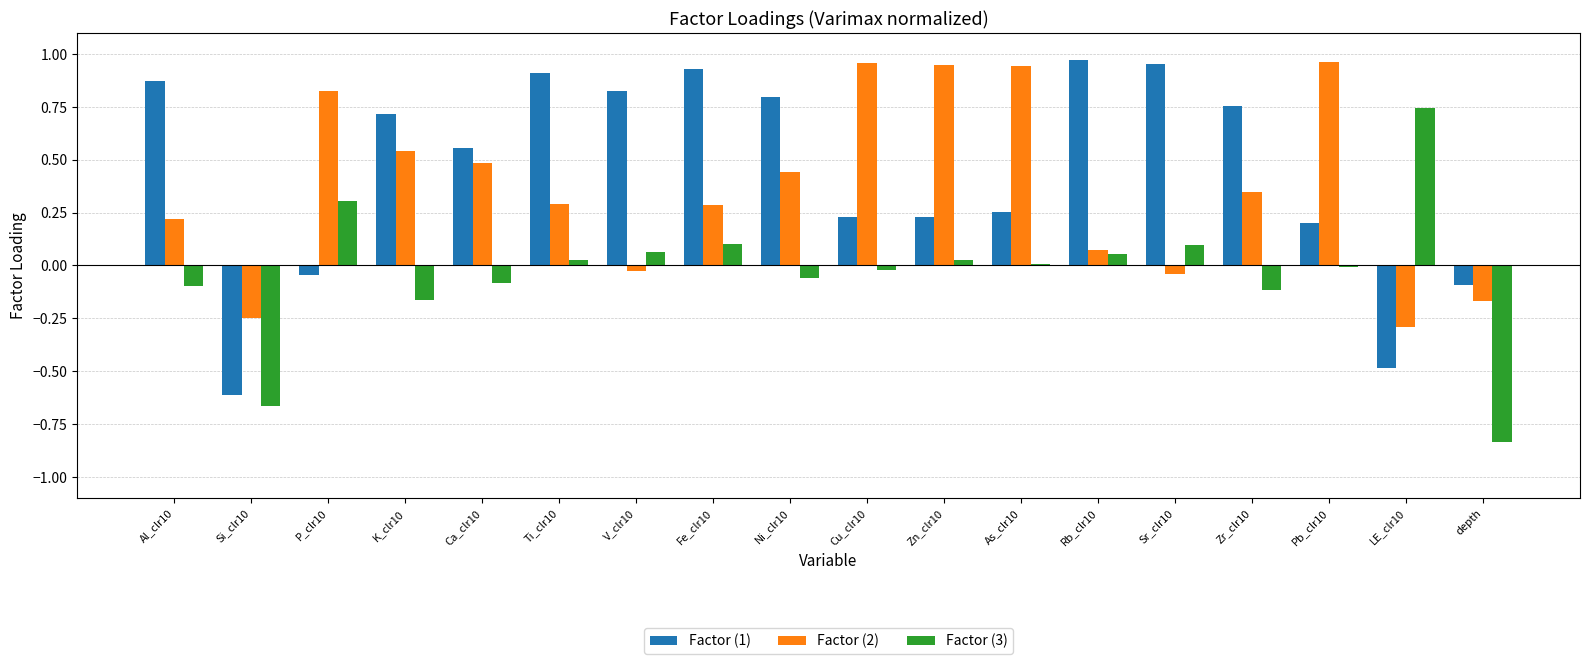

What is the sum of all Factor (3) values?

-0.6